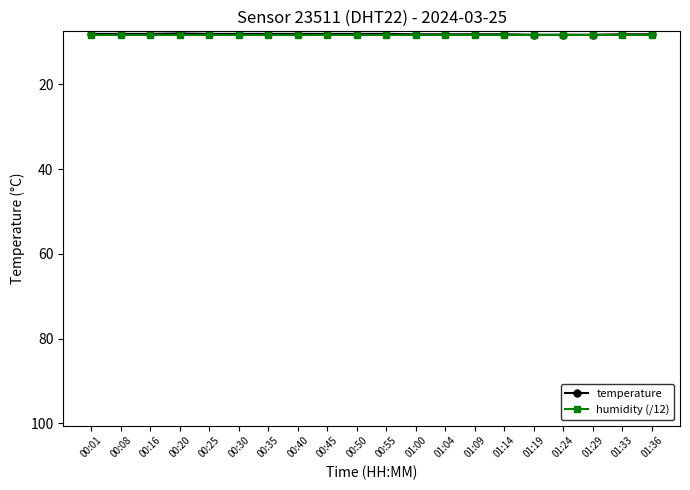

What is the label of the 3rd point from the left?

00:16